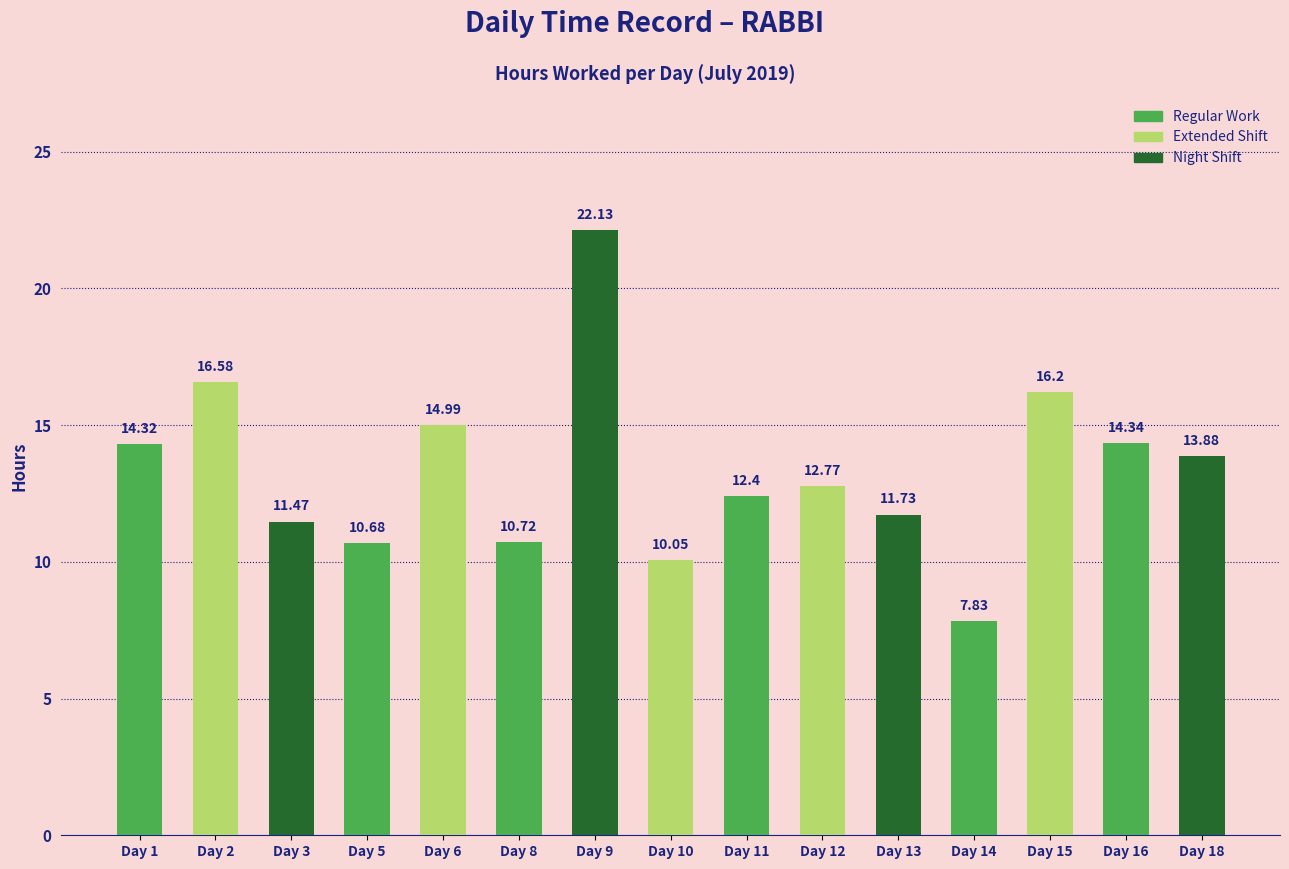

Rank the categories by value from lowest to highest.

Day 14, Day 10, Day 5, Day 8, Day 3, Day 13, Day 11, Day 12, Day 18, Day 1, Day 16, Day 6, Day 15, Day 2, Day 9